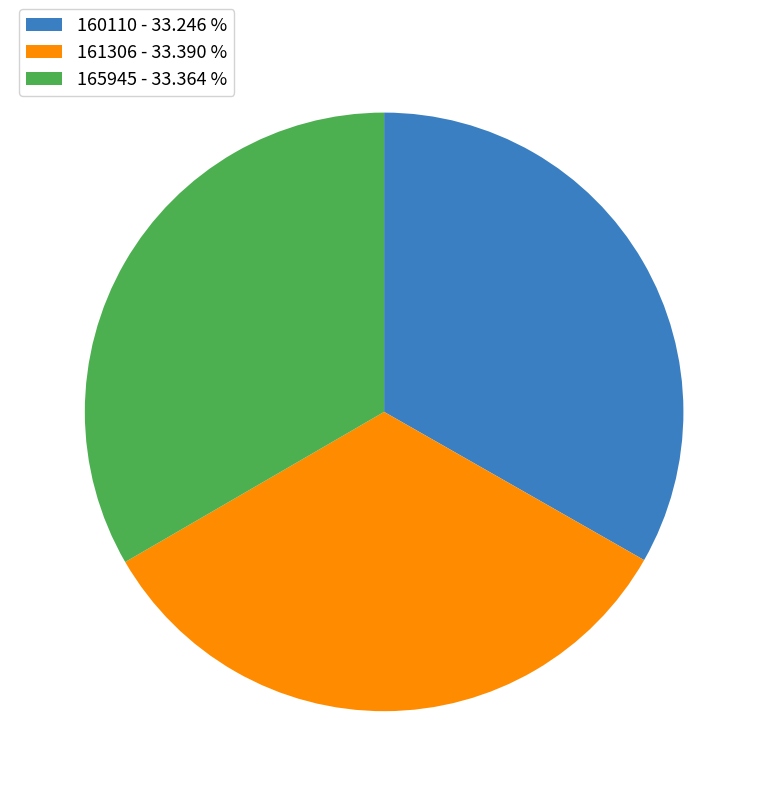

Does any single category account for the majority?

No